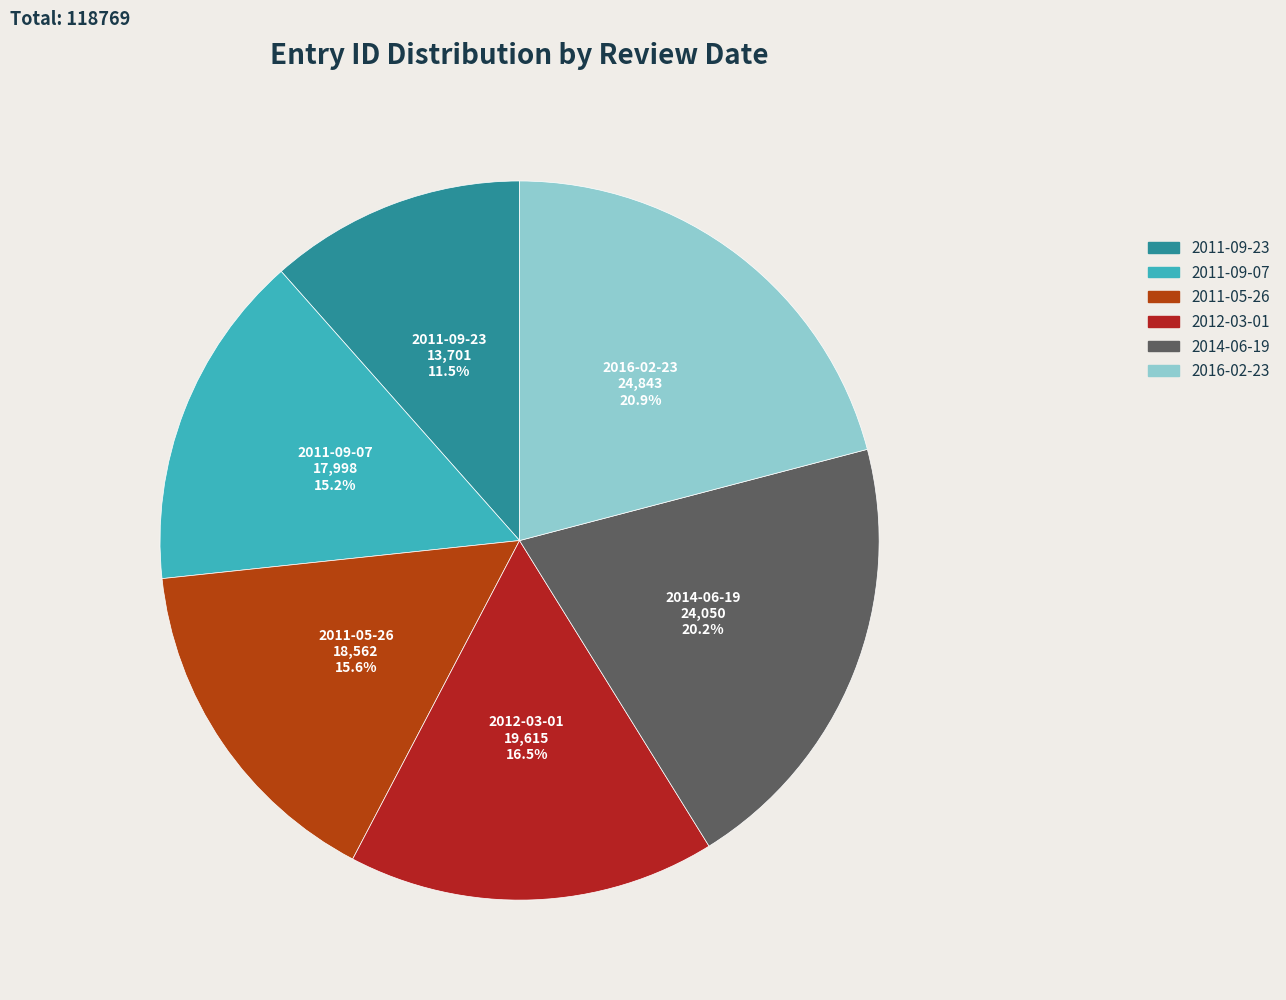

What is the smallest slice in the pie chart?

2011-09-23